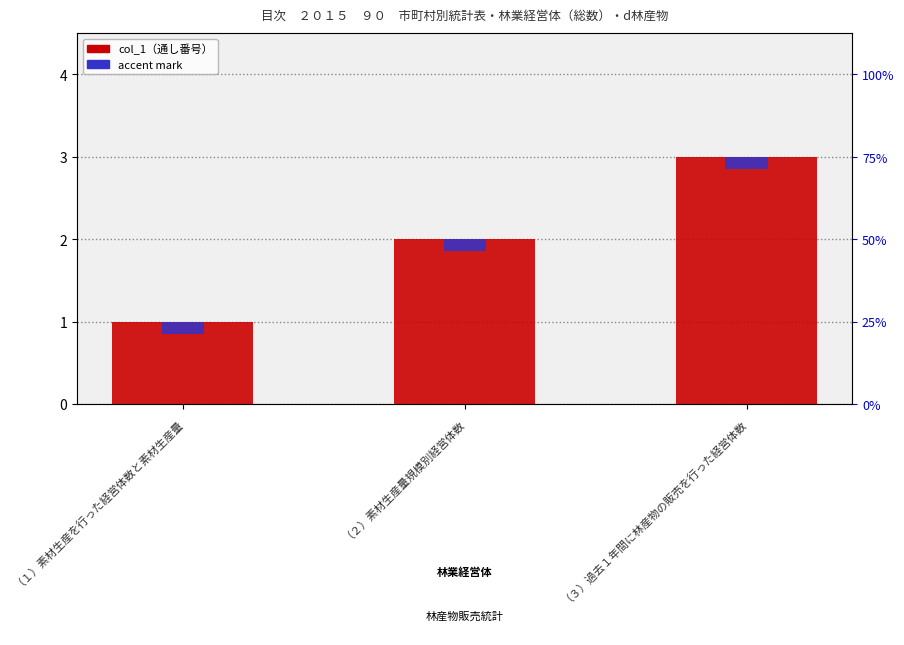

What is the value of the 3rd bar from the left?

3